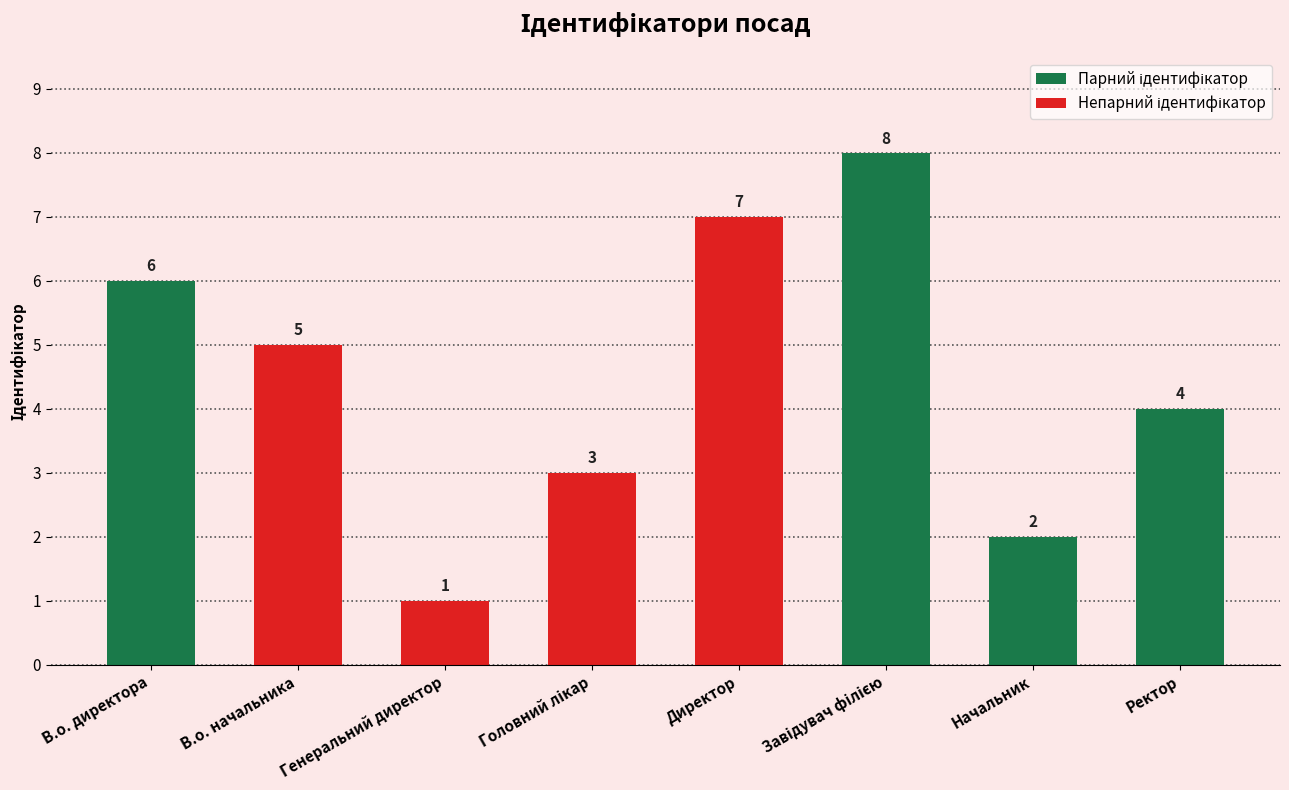

Are the bars grouped side by side (vs. stacked)?

No